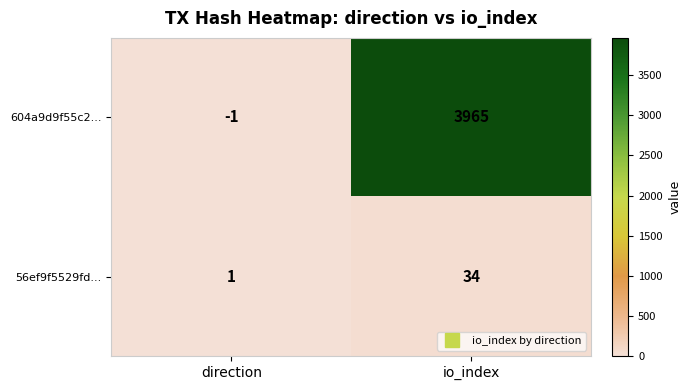

At which category is the sum across all series the highest?

io_index